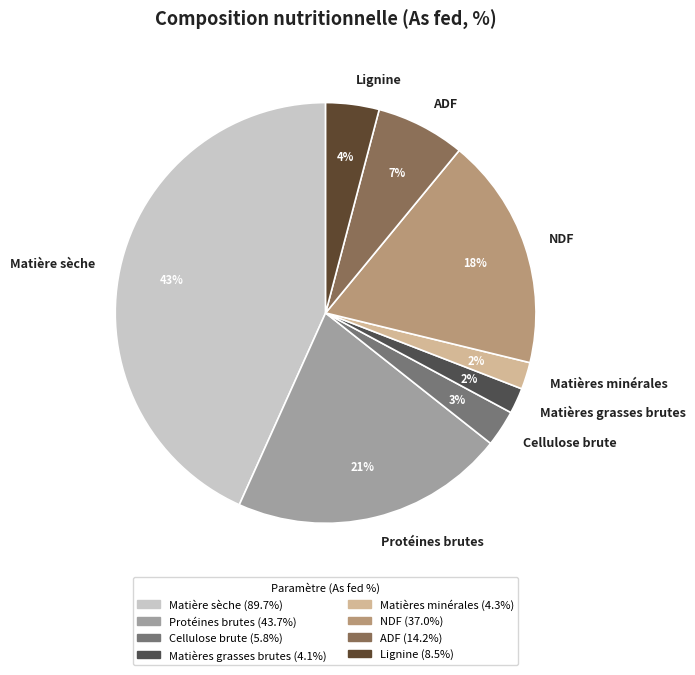

Which category has the biggest portion of the pie?

Matière sèche